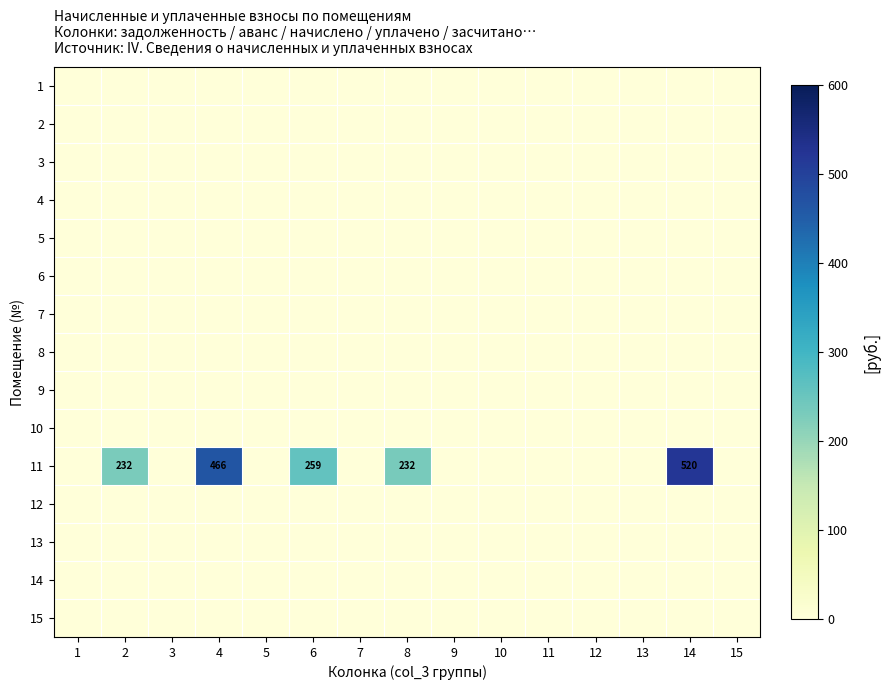

The 11 series shows 466 at 4. True or false?

True